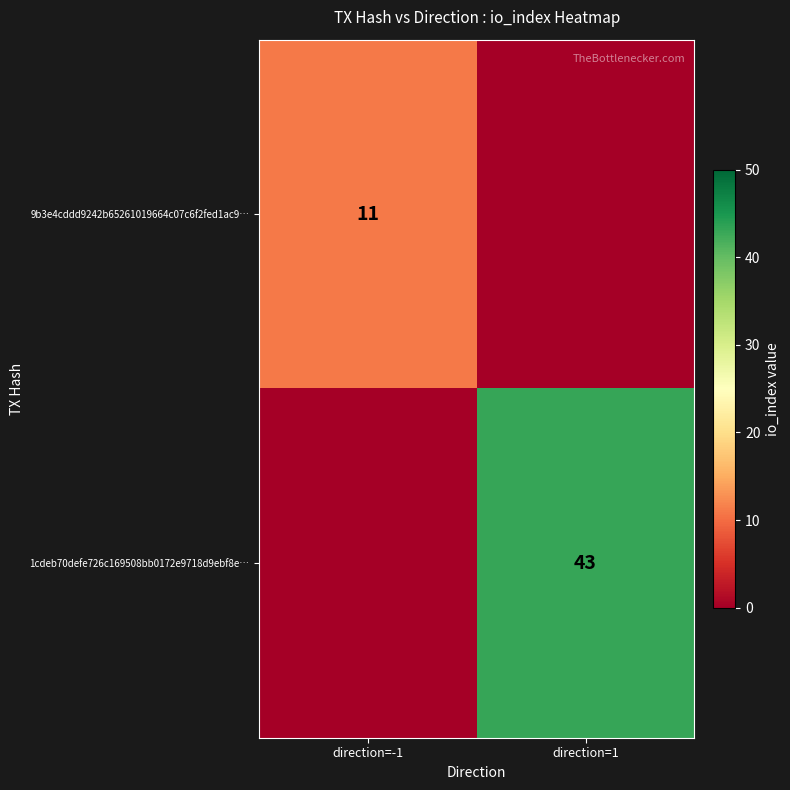

How many series are shown in this chart?

2